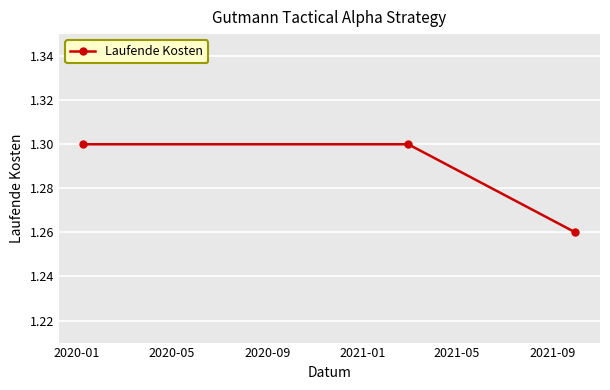

How many lines are shown in the chart?

1